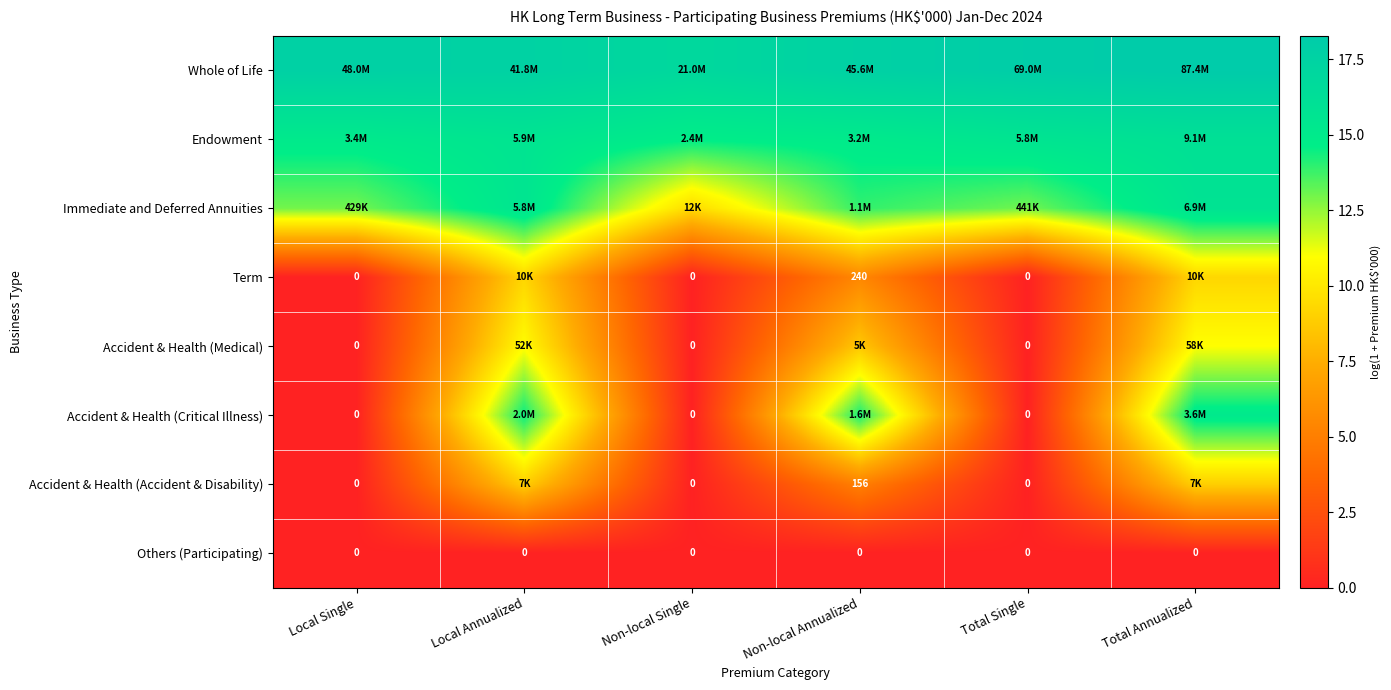

True or false: Accident & Health (Medical) has a value of 0.0 at Total Single.

True